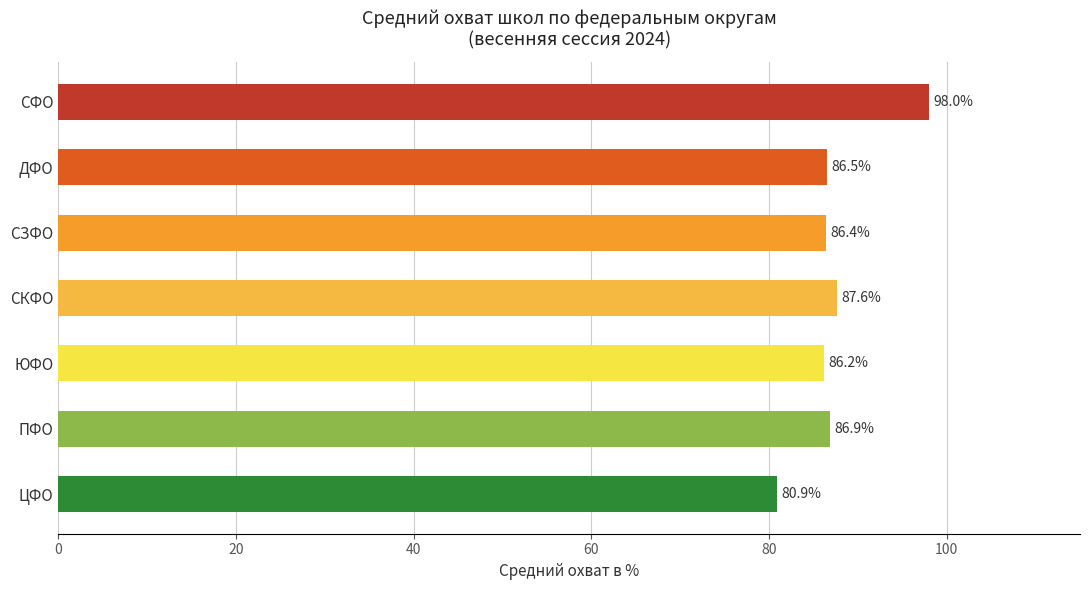

The chart shows a value of 52.1 at ДФО. True or false?

False